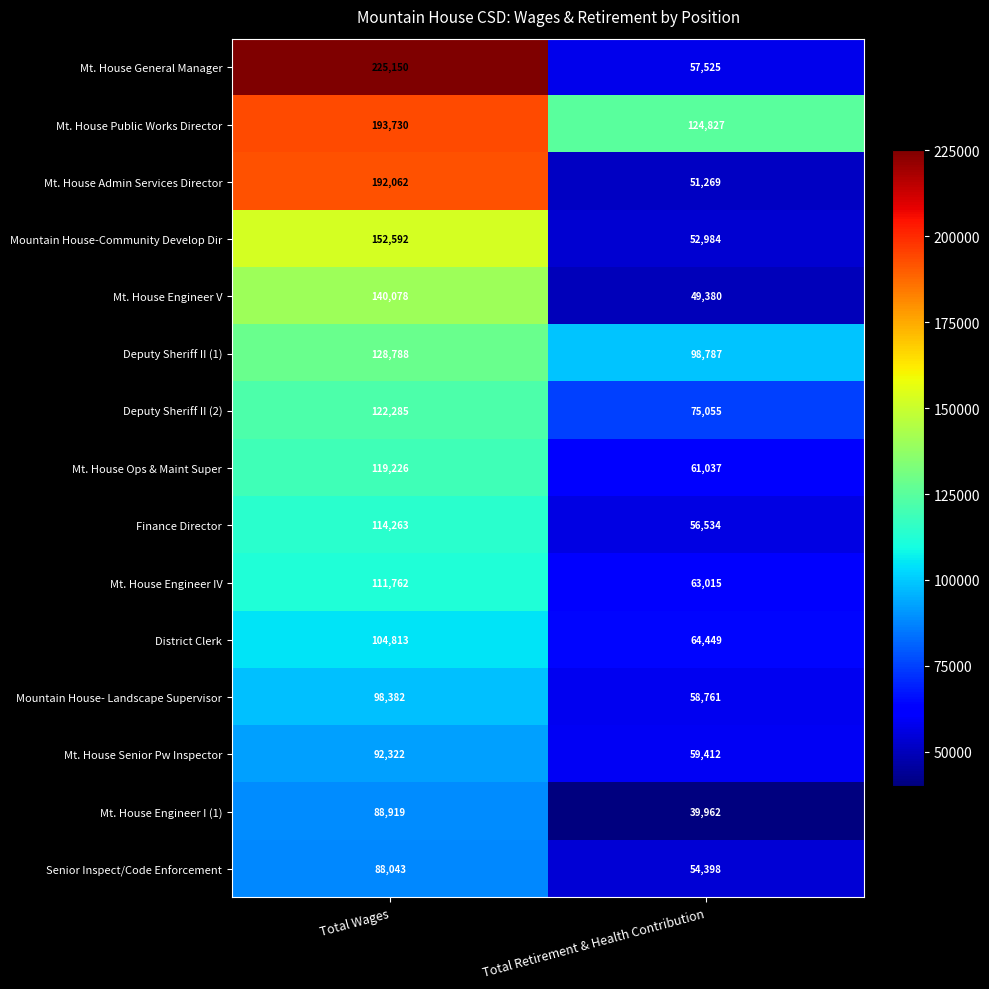

Which series has the largest total across all categories?

Mt. House Public Works Director